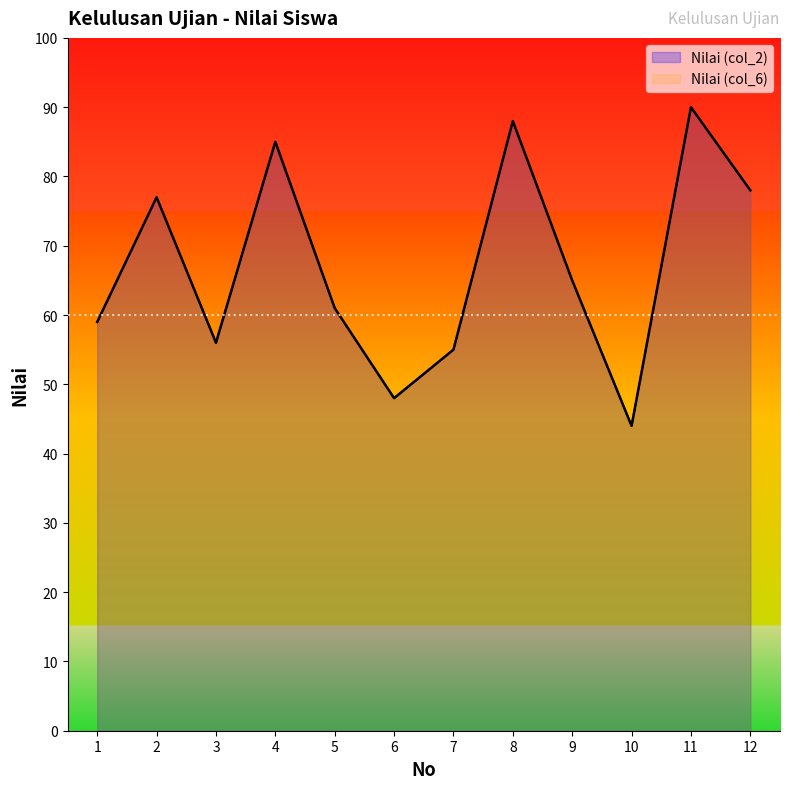

Where is the first local minimum for Nilai (col_2)?

3